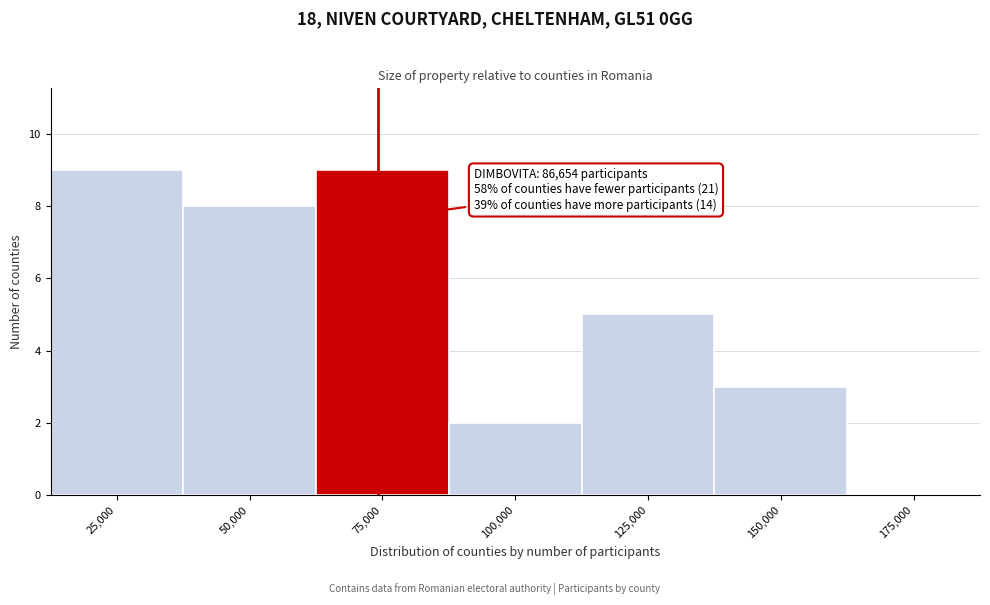

Reading left to right, transcribe all the data shown in this chart.

25,000=9	50,000=8	75,000=9	100,000=2	125,000=5	150,000=3	175,000=0